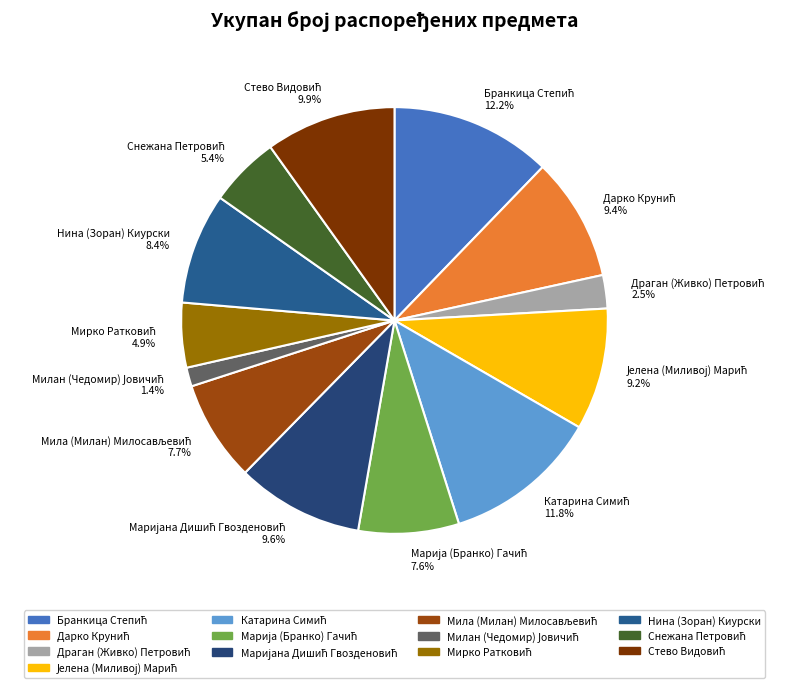

Is there a majority slice in this chart?

No